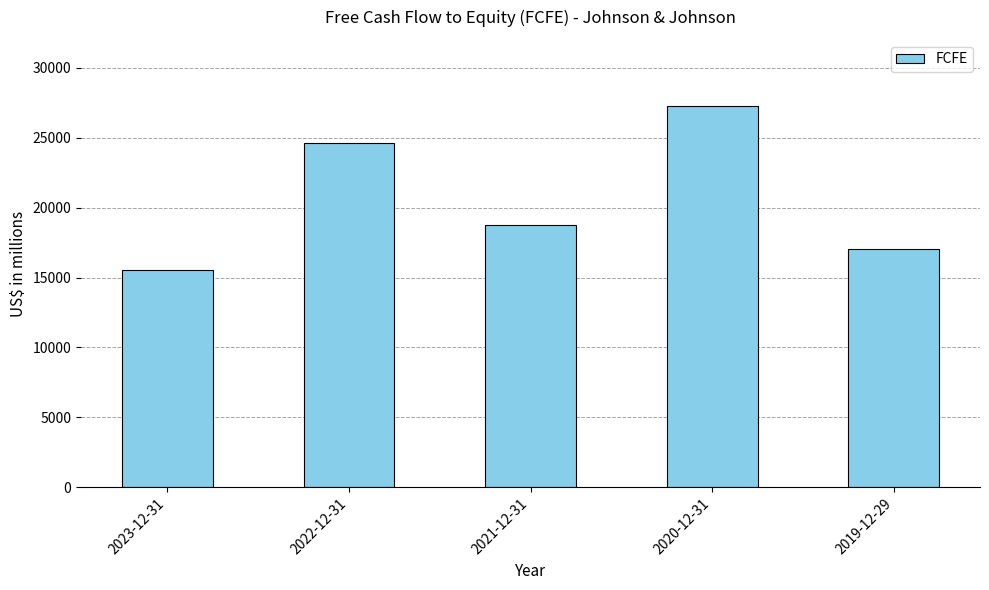

Between 2021-12-31 and 2020-12-31, which is larger?

2020-12-31